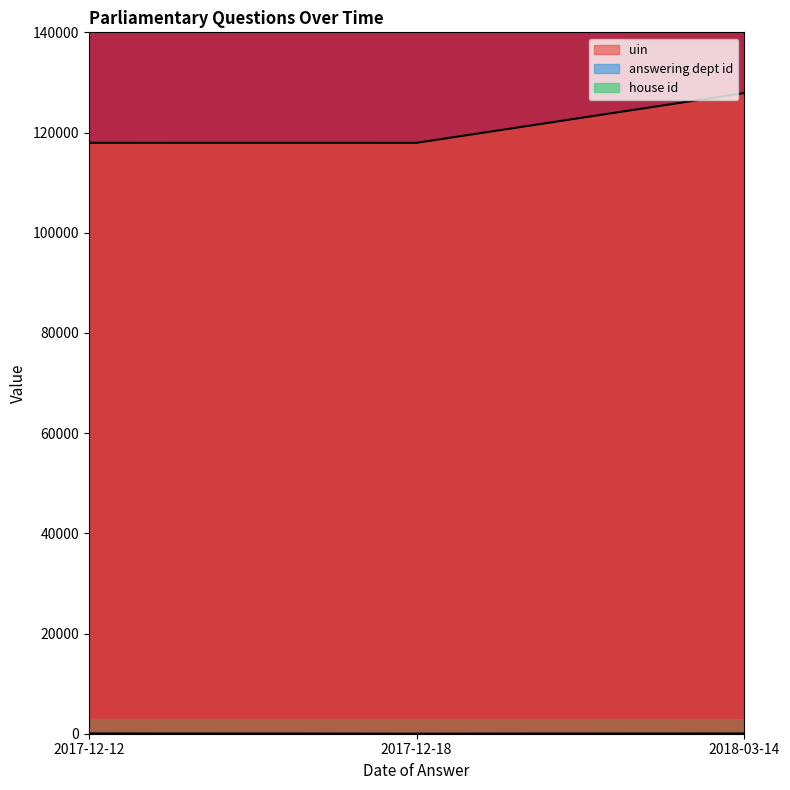

What position from the right is 2017-12-18?

2